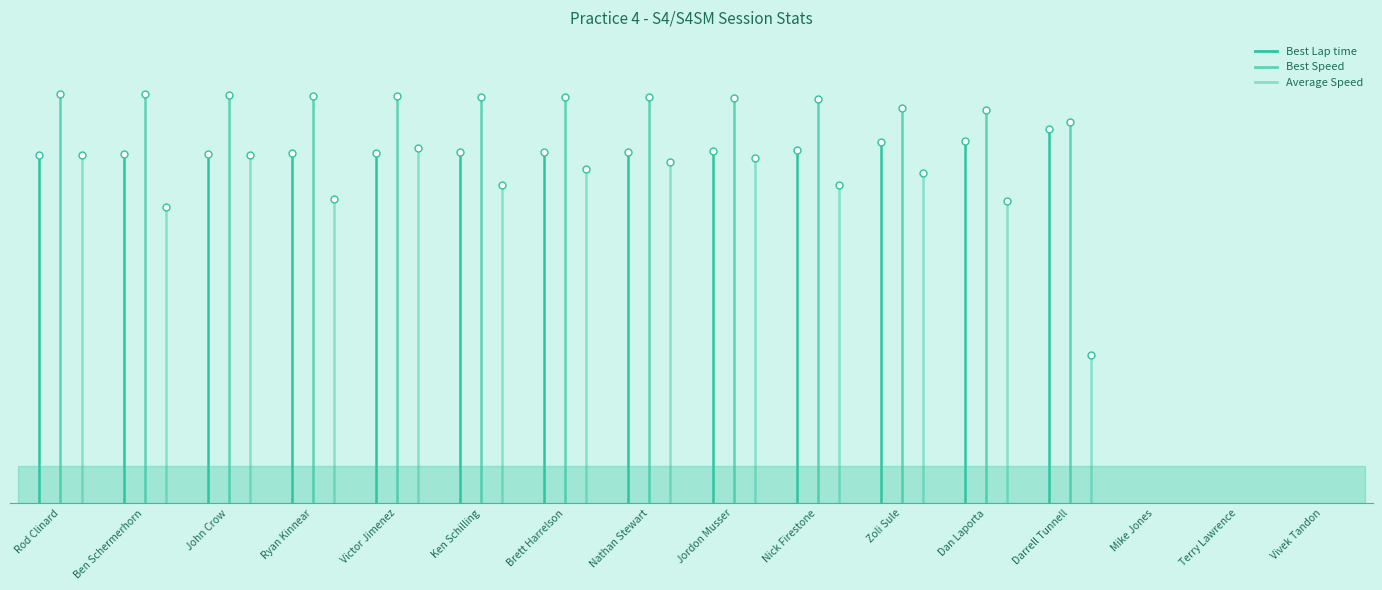

How many positive values does the Average Speed series have?

13